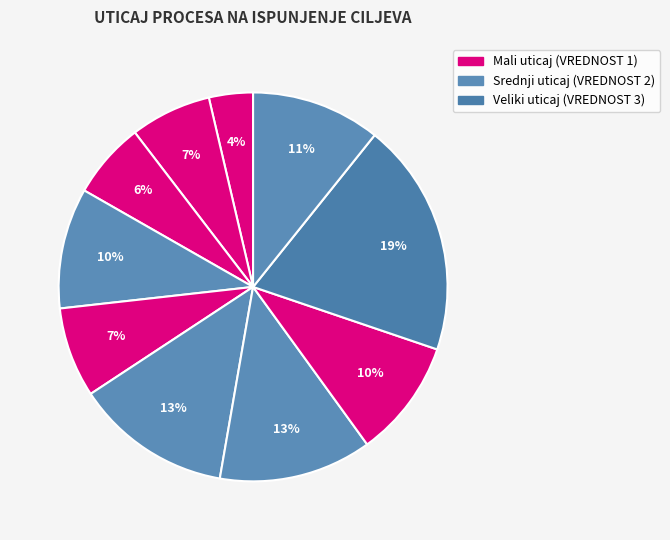

How many segments does this pie chart have?

10